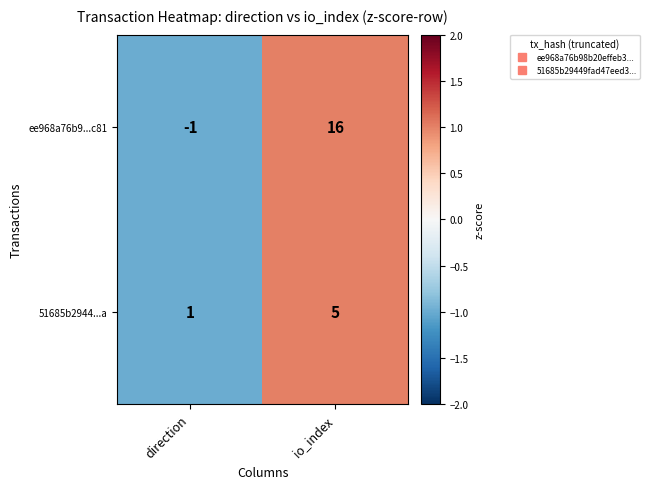

Read the ee968a76b9...c81 value at io_index.

16